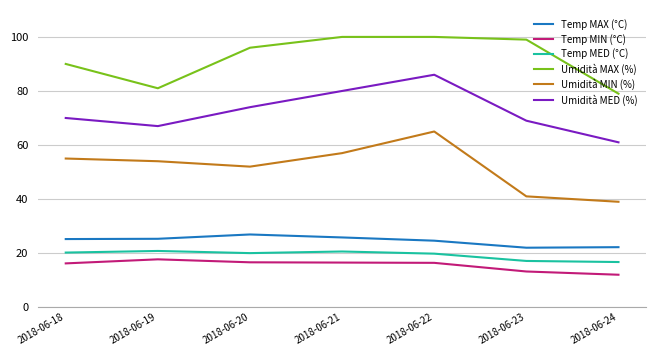

Is the value of Temp MAX (°C) at 2018-06-23 greater than the value of Umidità MAX (%) at 2018-06-24?

No